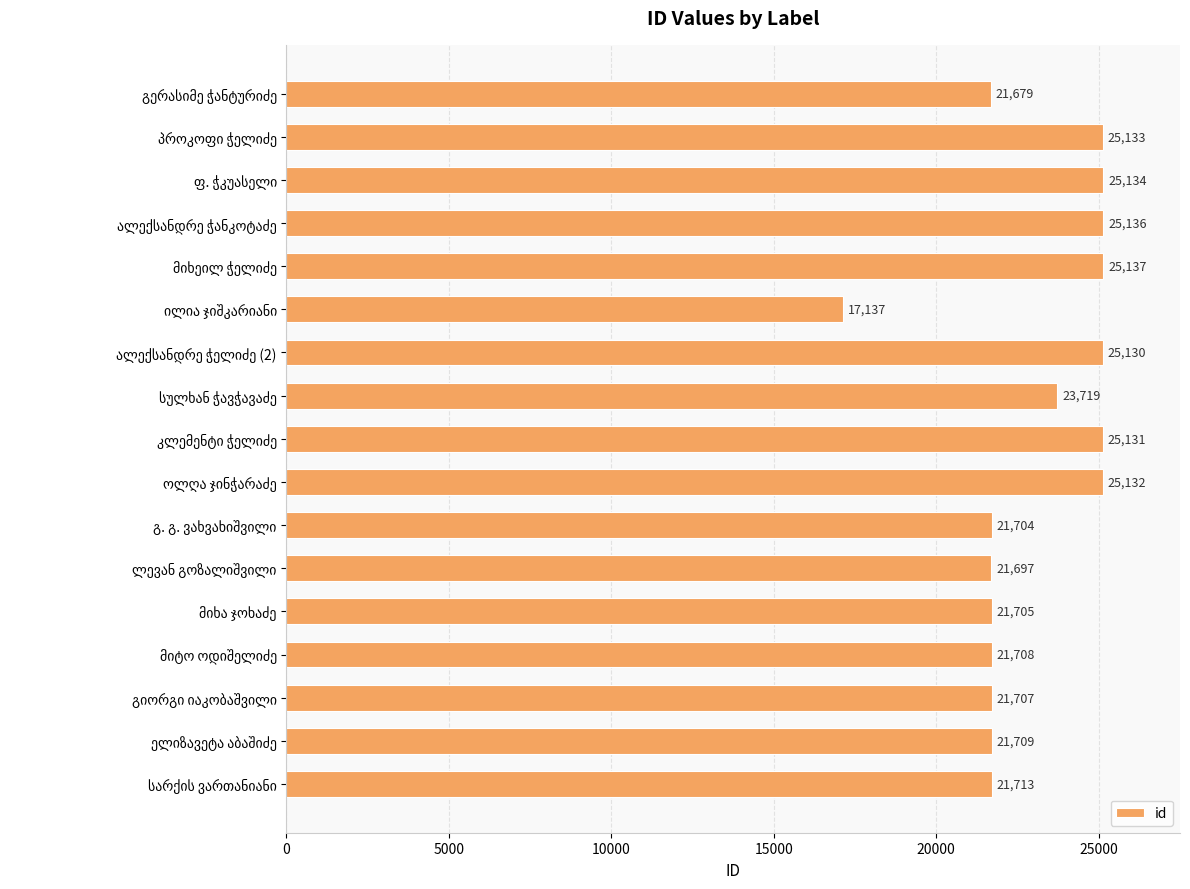

What is the average value?

22965